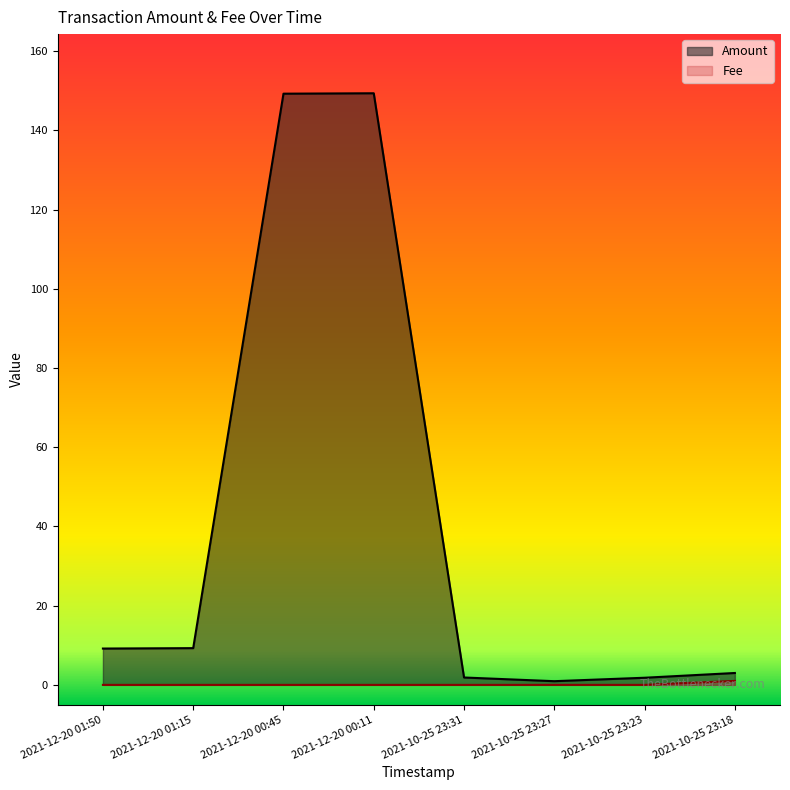

True or false: Fee has a value of 0.0 at 2021-12-20 01:15.

True